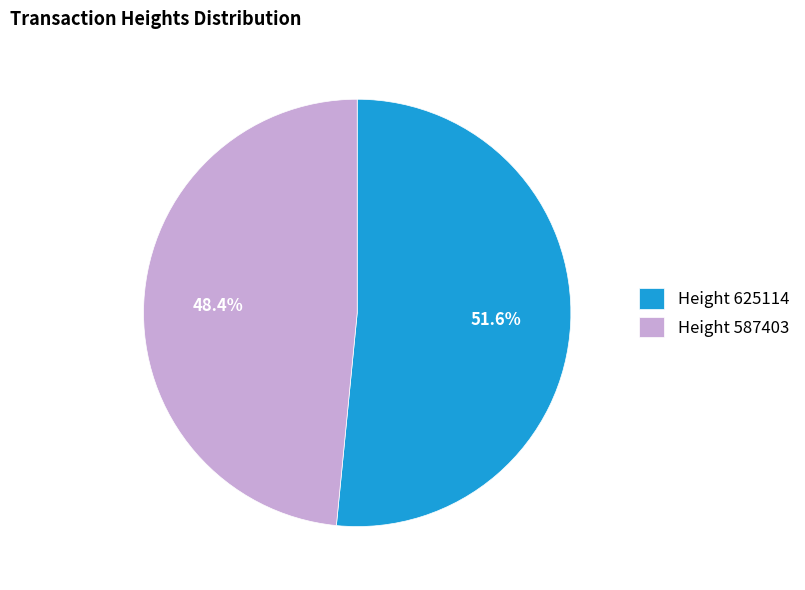

Count the number of slices in the pie.

2